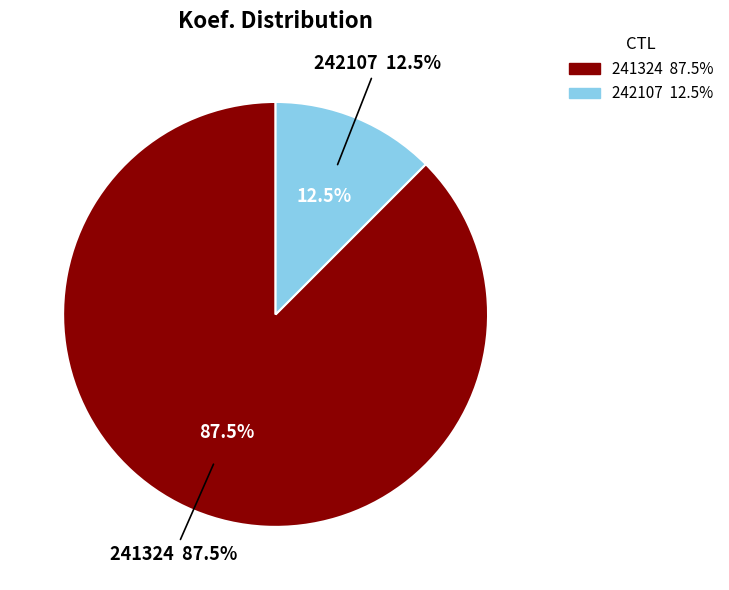

To the nearest percent, what is the average slice percentage?

50%